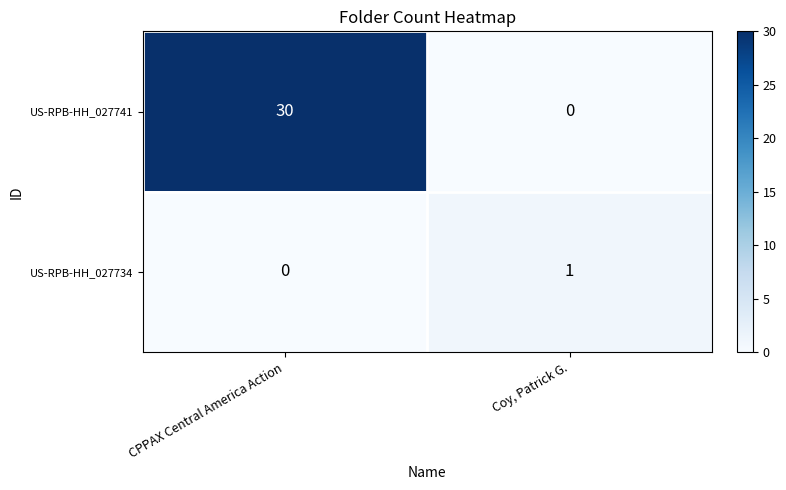

How many distinct data groups are displayed?

2